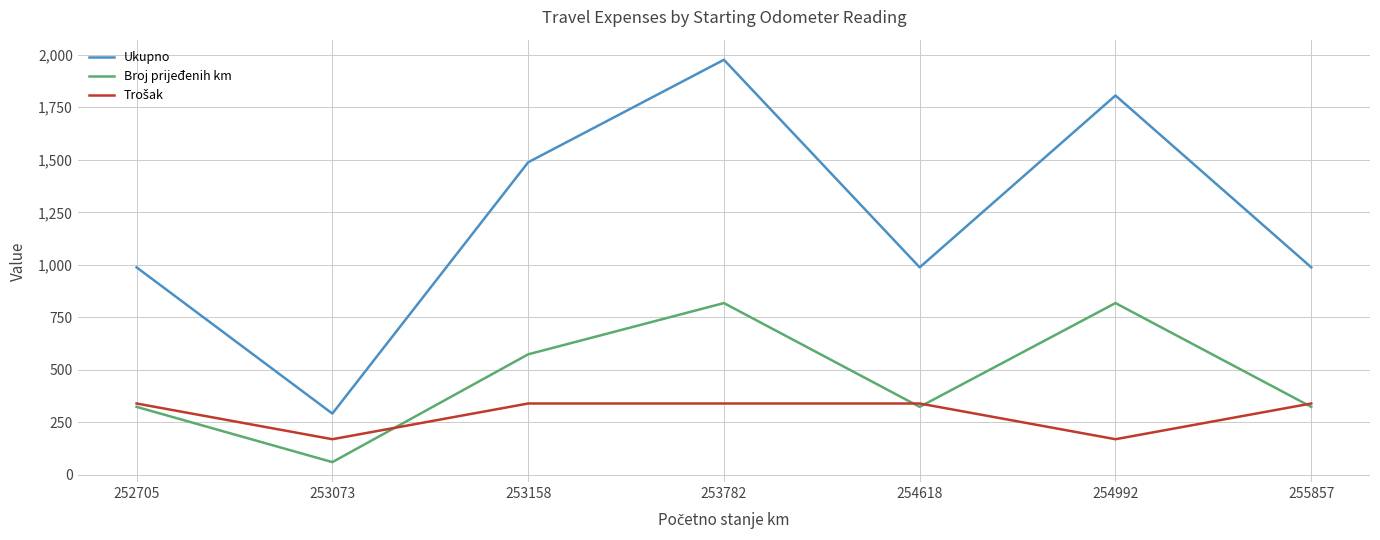

The Broj prijeđenih km series shows 324 at 252705. True or false?

True